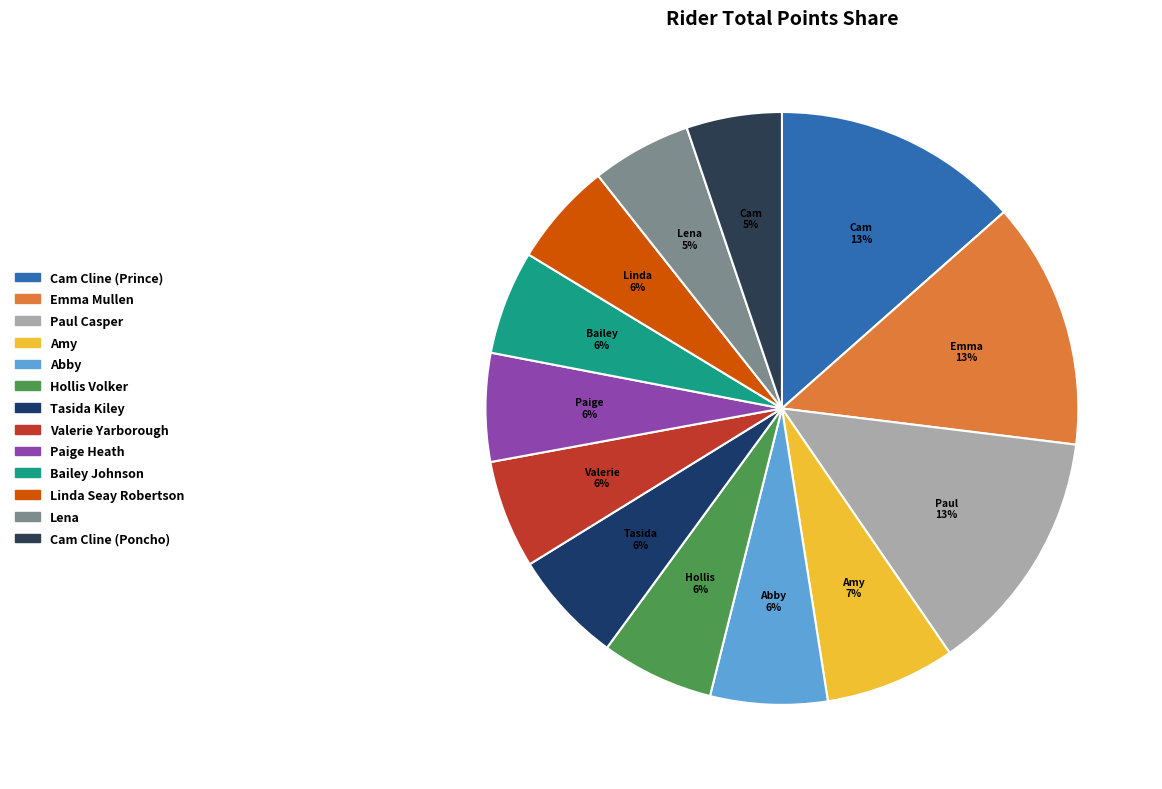

To the nearest percent, what is the difference between the largest and smallest slice percentages?

8%